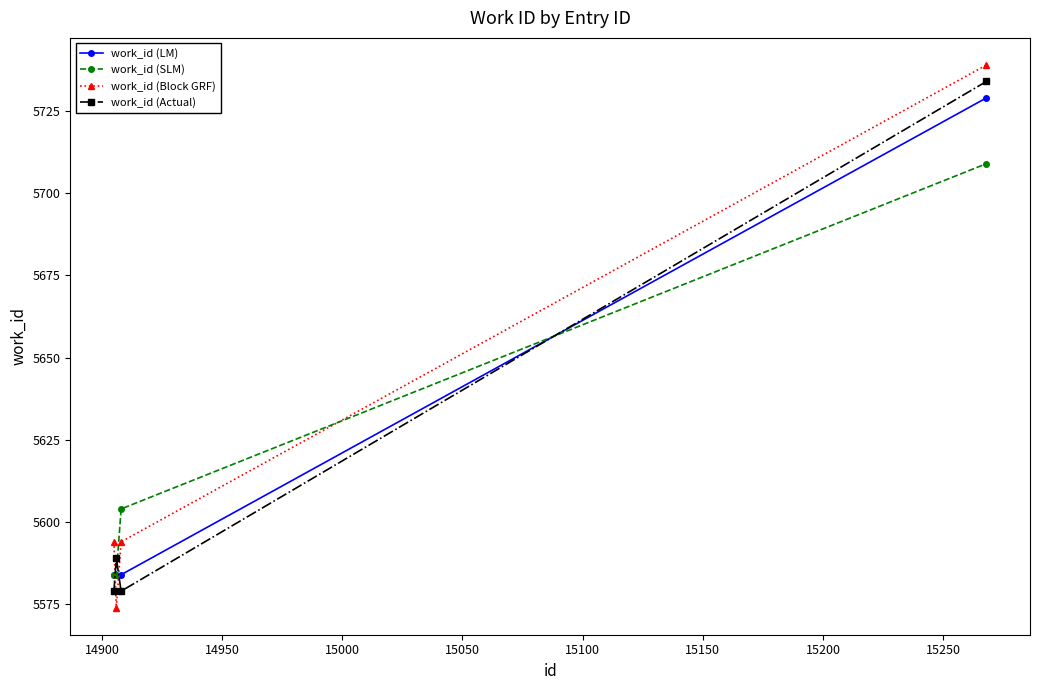

How many lines are shown in the chart?

4